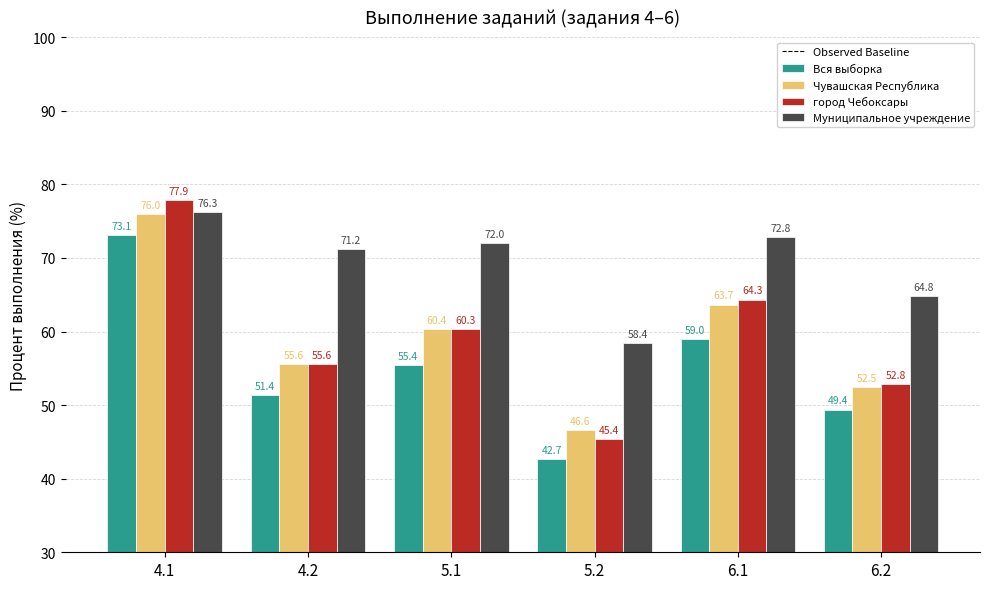

What value does the Чувашская Республика series have at 4.2?

55.6